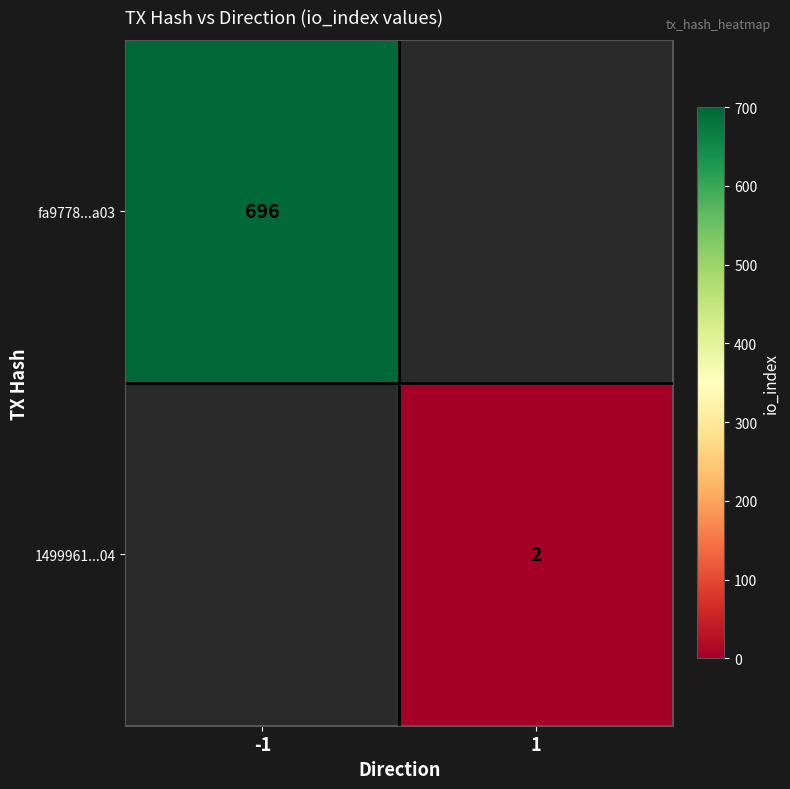

The fa9778...a03 series shows 194 at -1. True or false?

False